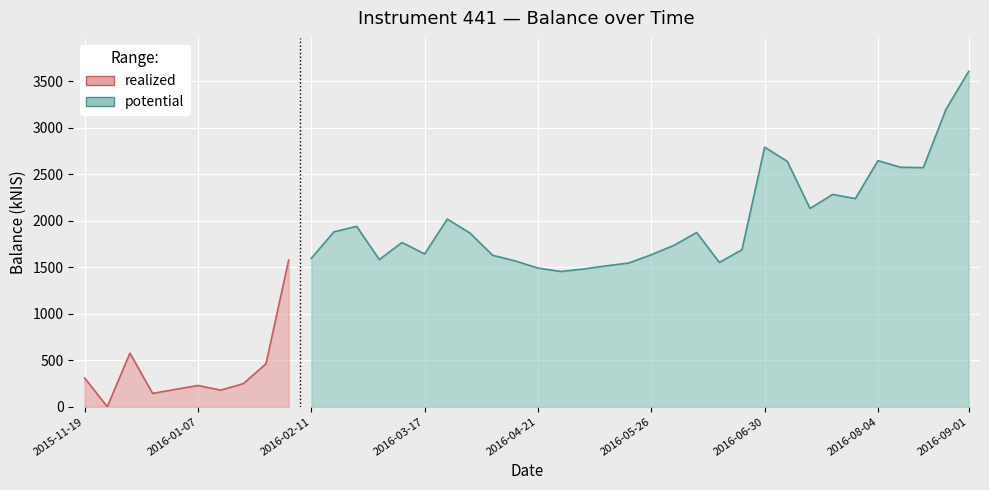

List the labels in order of value, largest first.

39, 38, 30, 35, 31, 36, 37, 33, 34, 32, 16, 12, 11, 27, 17, 14, 26, 29, 15, 25, 18, 10, 13, 9, 19, 28, 24, 23, 20, 22, 21, 2, 8, 0, 7, 5, 4, 6, 3, 1